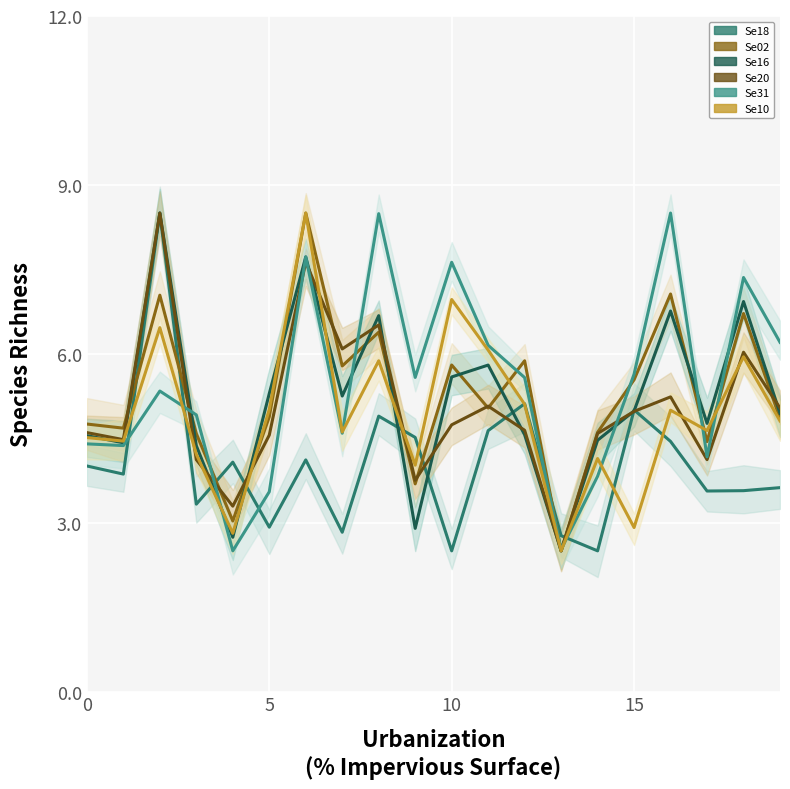

True or false: Se31 (老衰率) has more than 2 points higher than both neighbors.

True